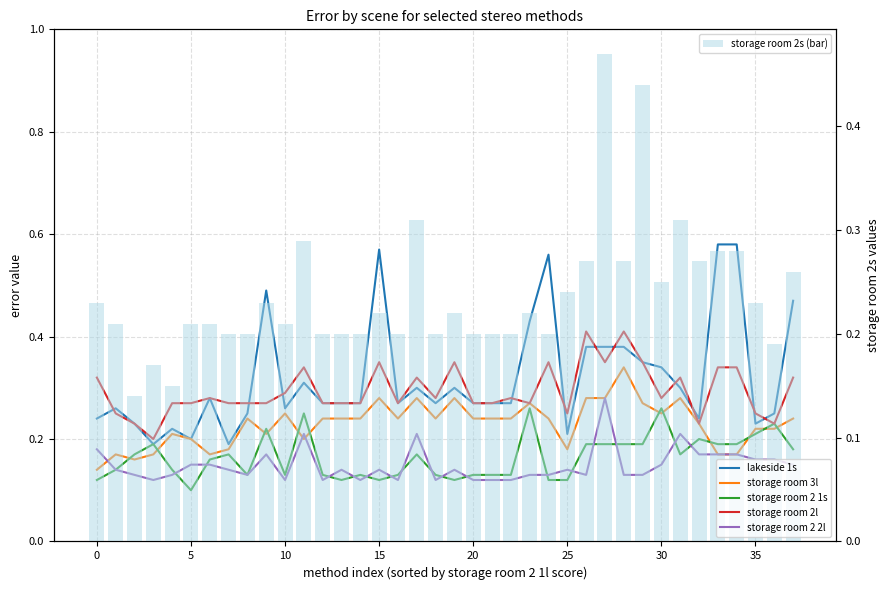

What is the label of the 23rd bar from the right?

15